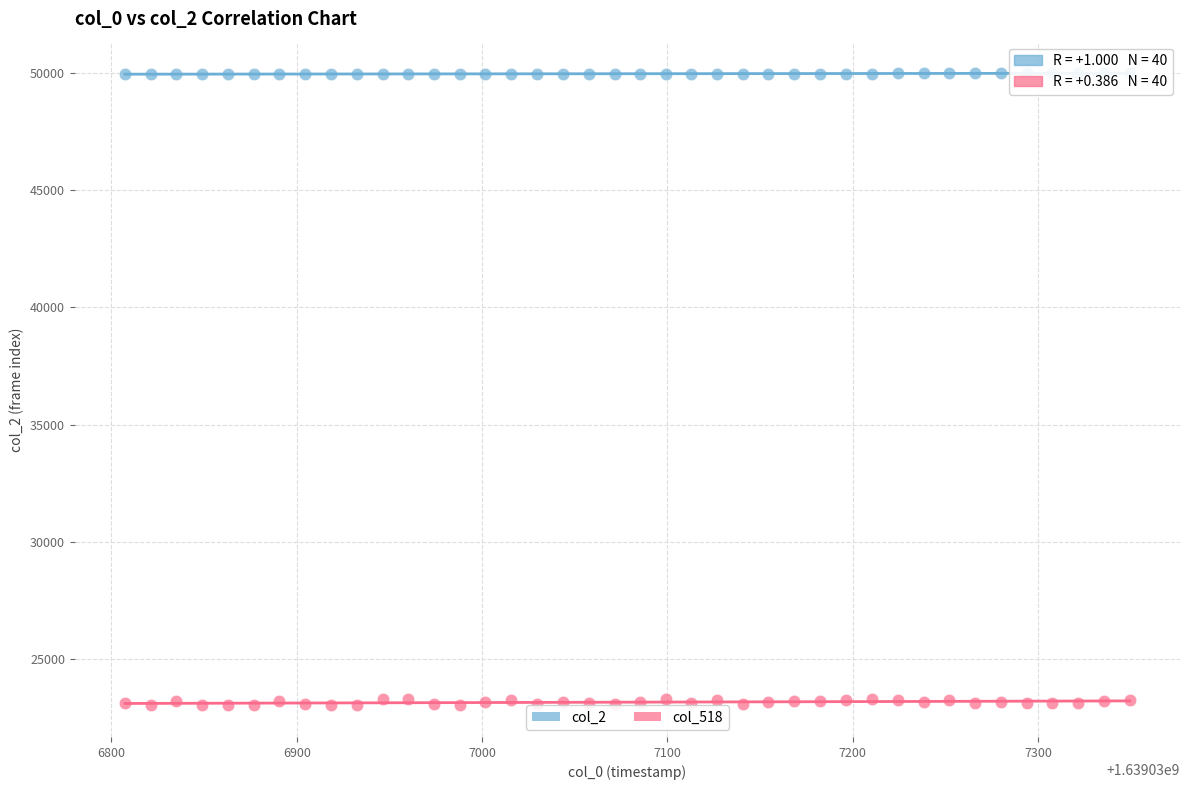

Across all data points, what is the range of Y values (max minus min)?

26968